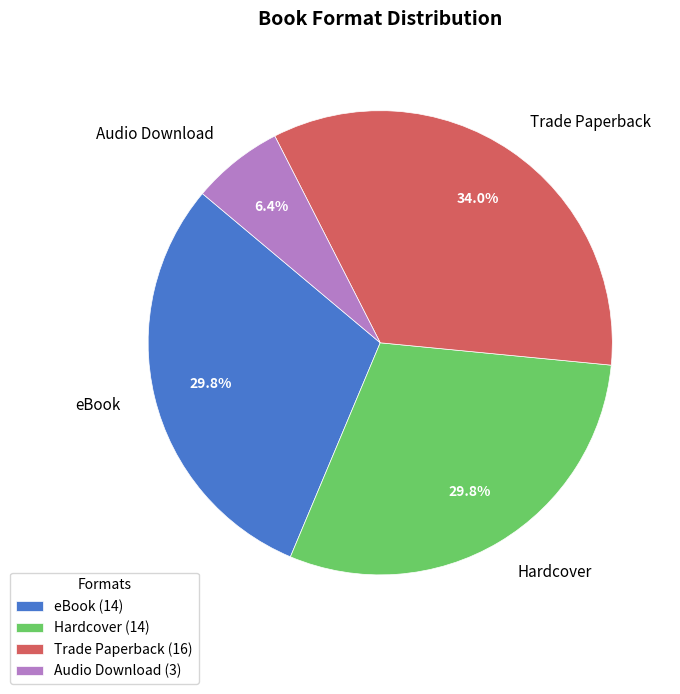

Approximately how many times larger is the value at eBook compared to Audio Download?

4.7